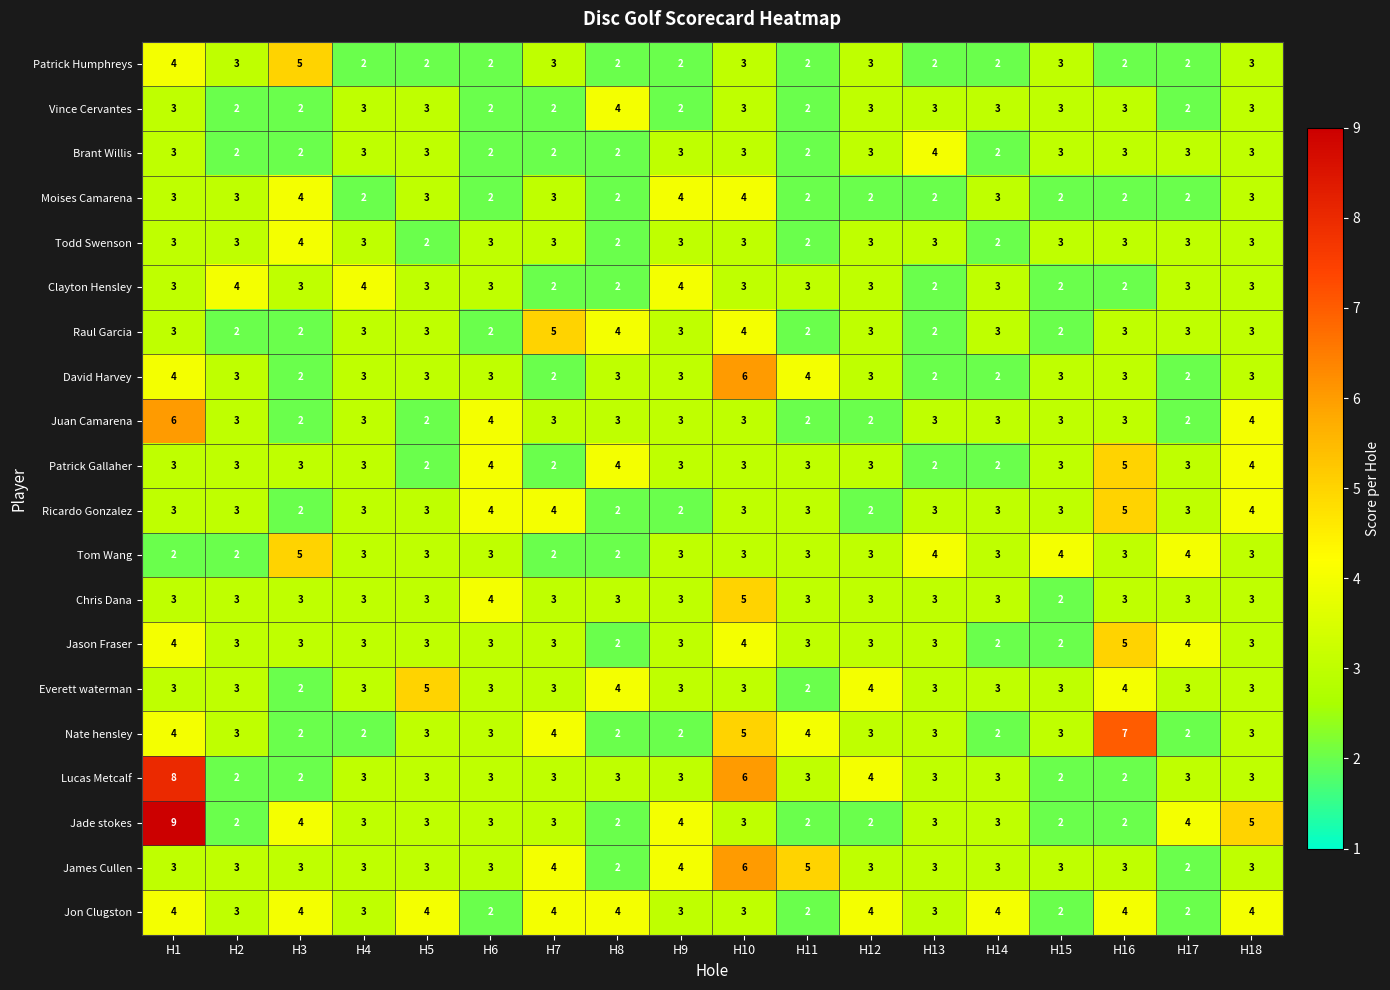

At which category is the sum across all series the highest?

H1